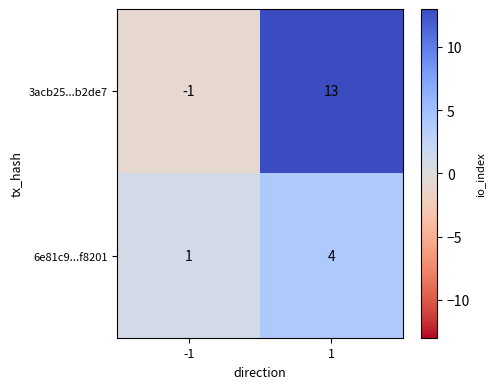

What is the greatest value displayed?

13